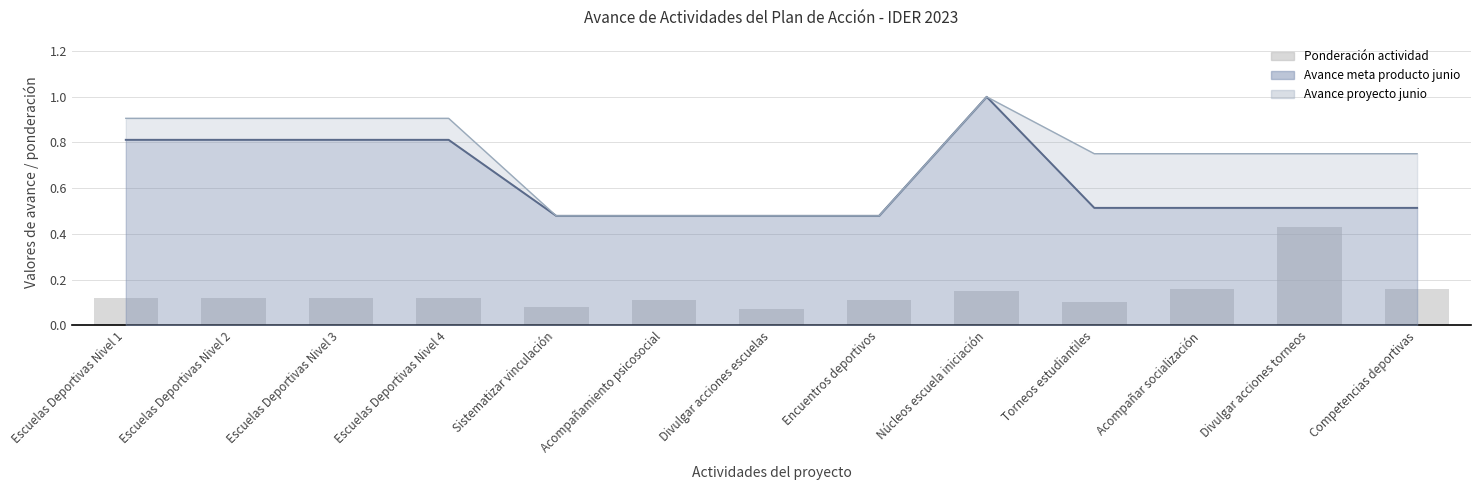

True or false: the data shows 0.2 at Competencias deportivas.

True